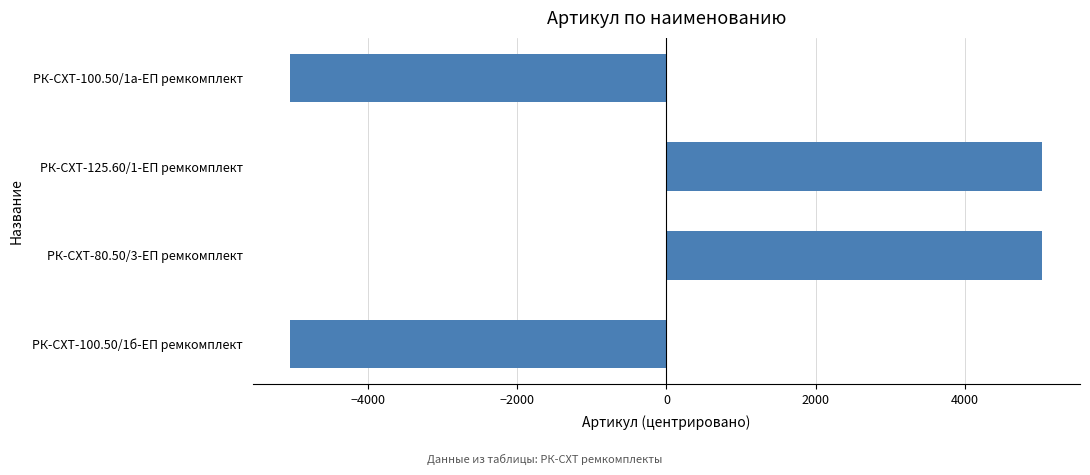

Count the number of categories in the chart.

4